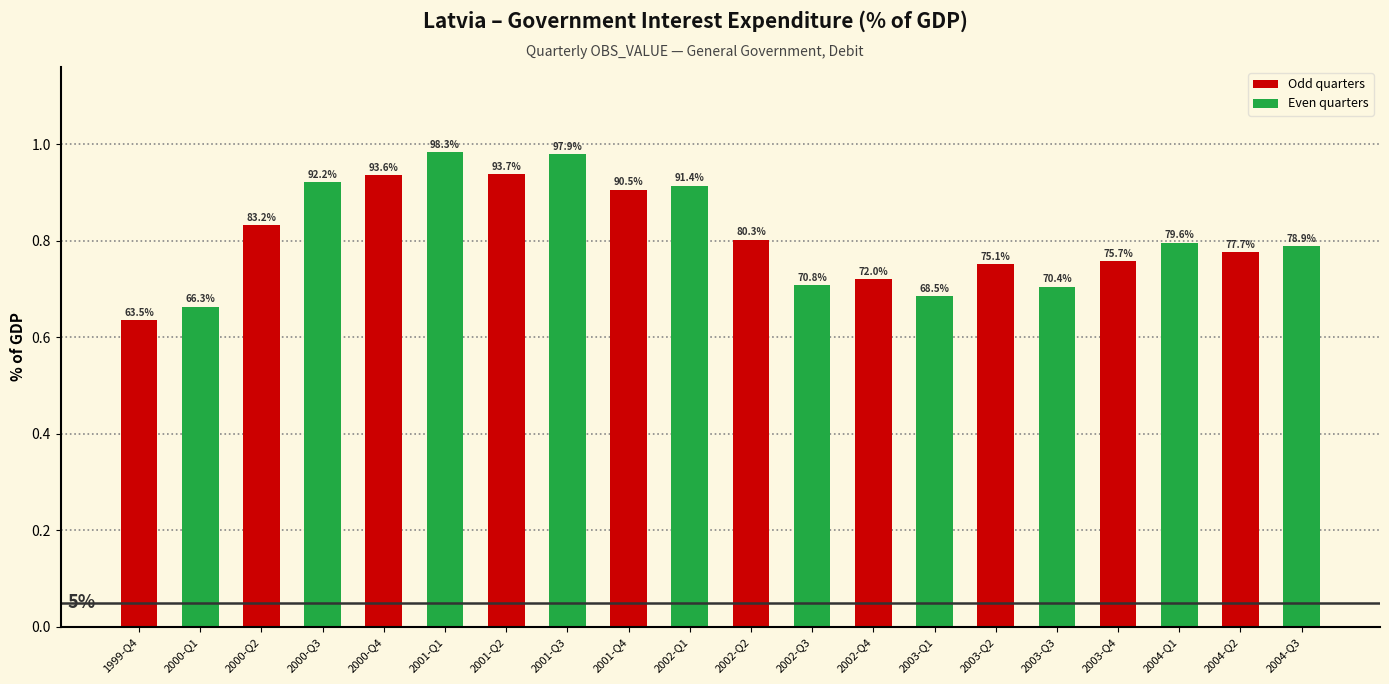

What is the difference between the maximum and second lowest values?

0.3